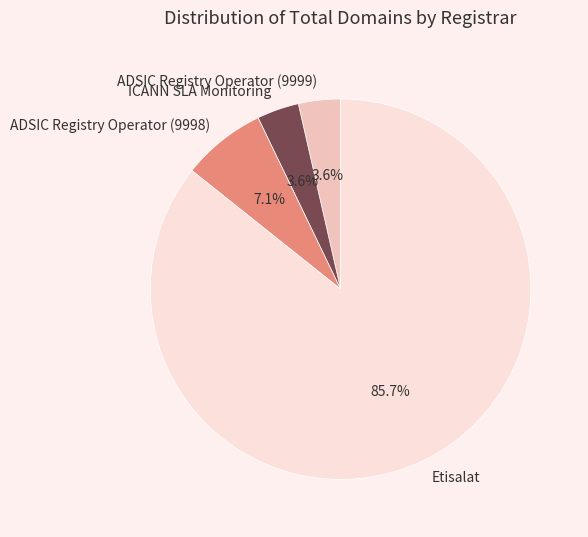

To the nearest percent, what is the average slice percentage?

25%